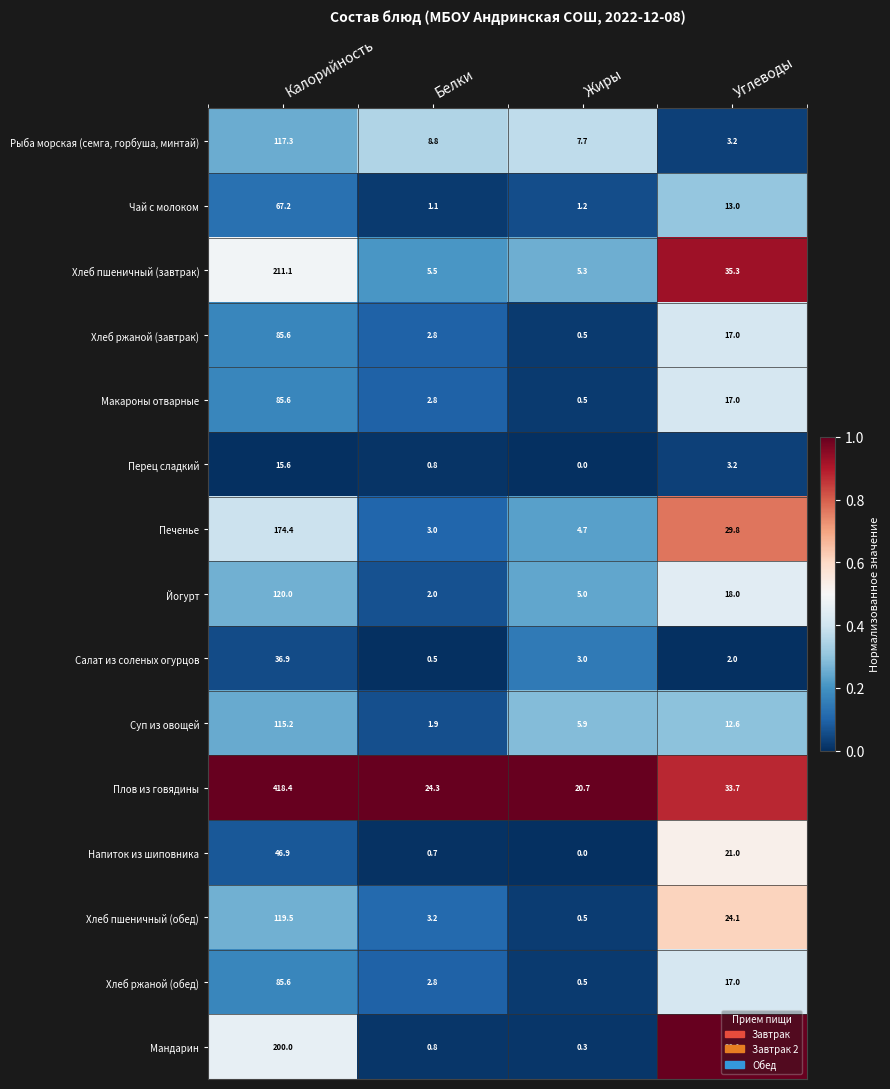

At which category is the sum across all series the highest?

Калорийность